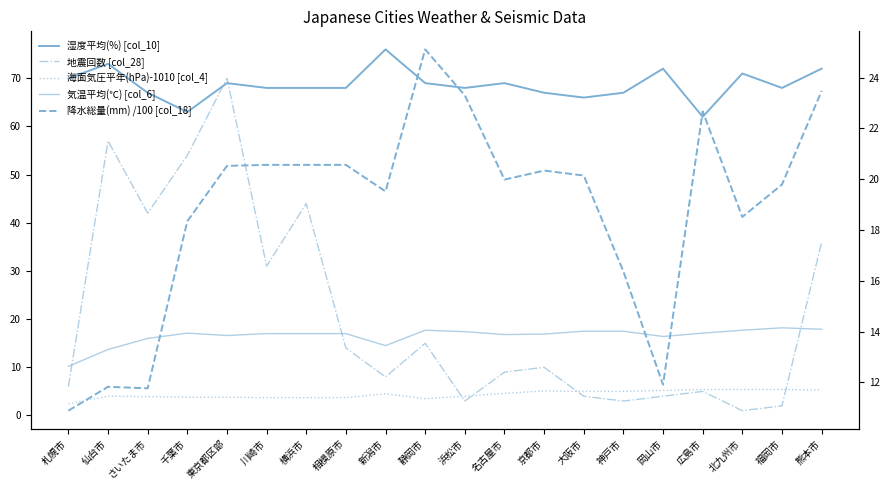

Which label corresponds to the largest value in the chart?

新潟市